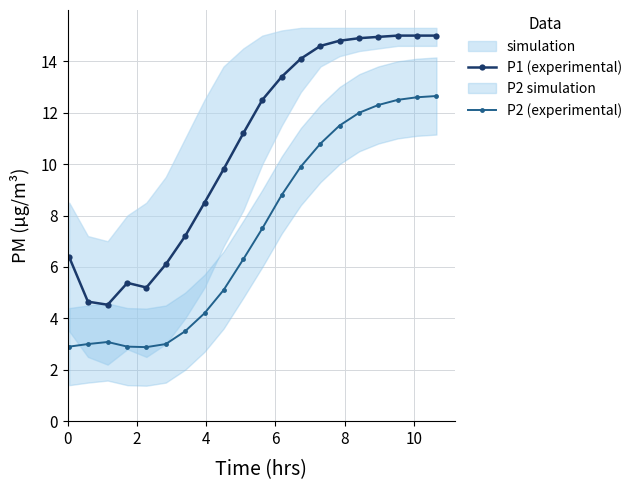

Count the number of categories in the chart.

20